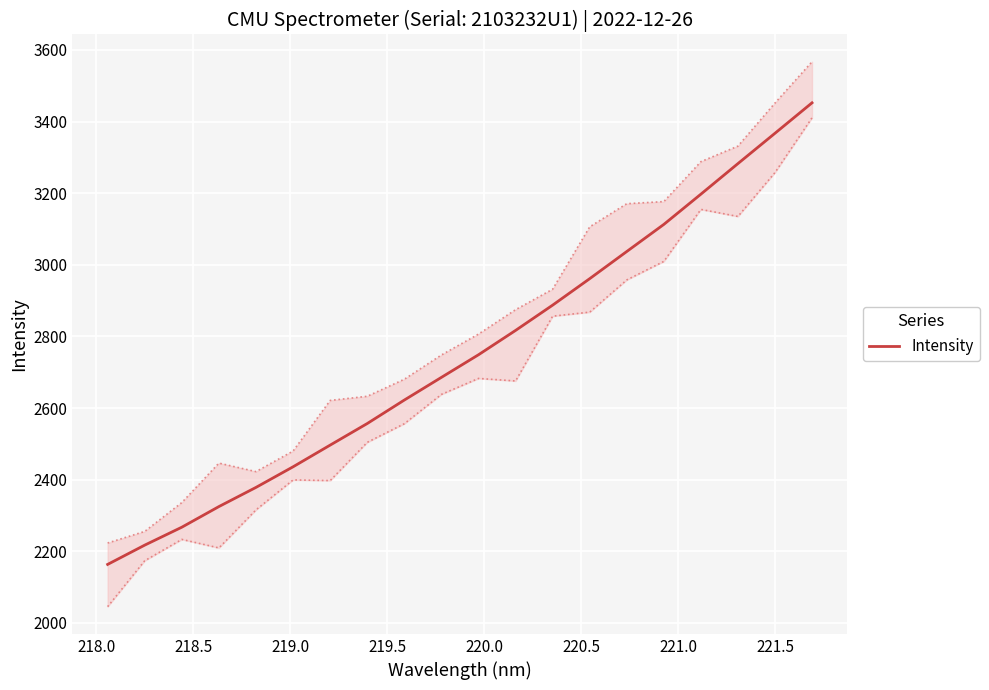

What is the maximum value for Intensity?

3452.2